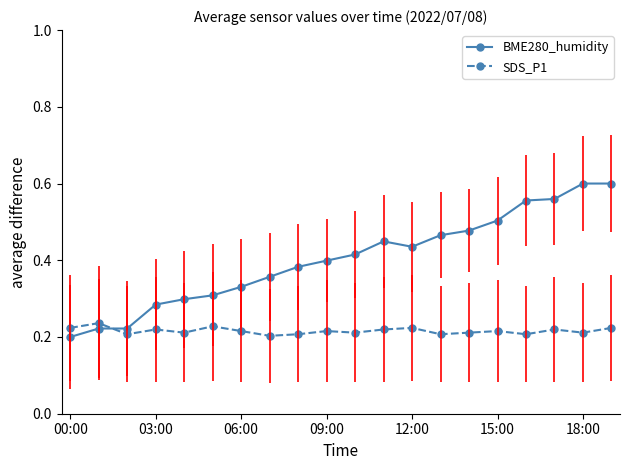

How many intersections are there between BME280_humidity and SDS_P1?

1